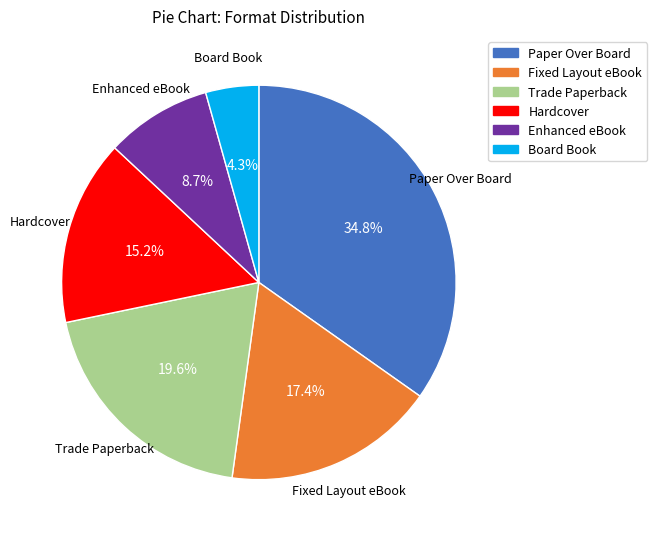

Between Enhanced eBook and Paper Over Board, which is larger?

Paper Over Board